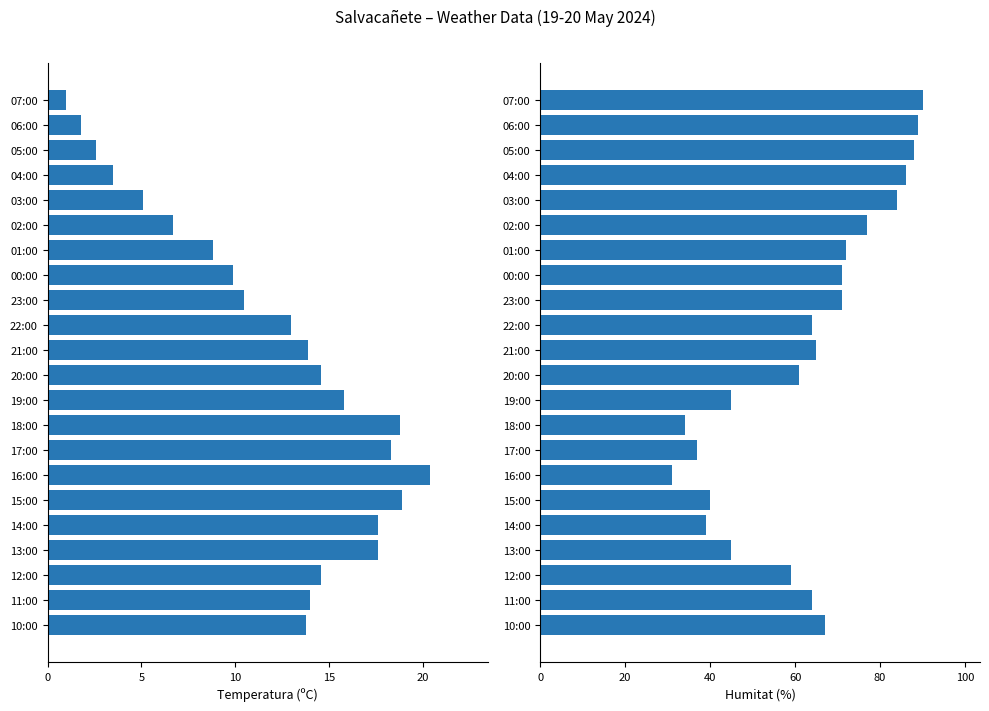

What is the label of the 9th bar from the right?

18:00